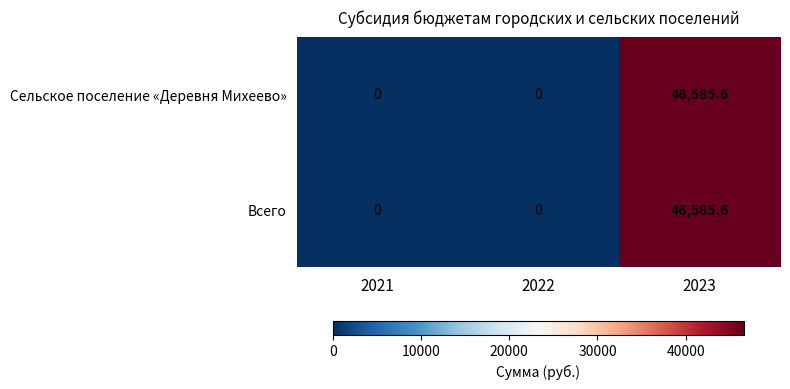

What is the sum of all Сельское поселение «Деревня Михеево» values?

46585.6